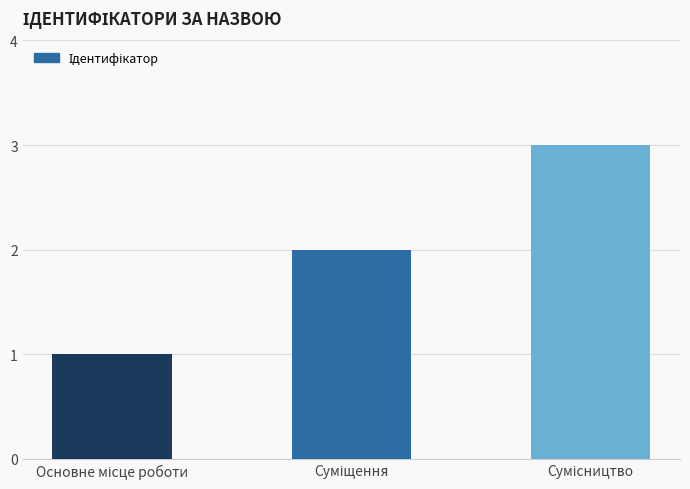

What is the sum of all values?

6